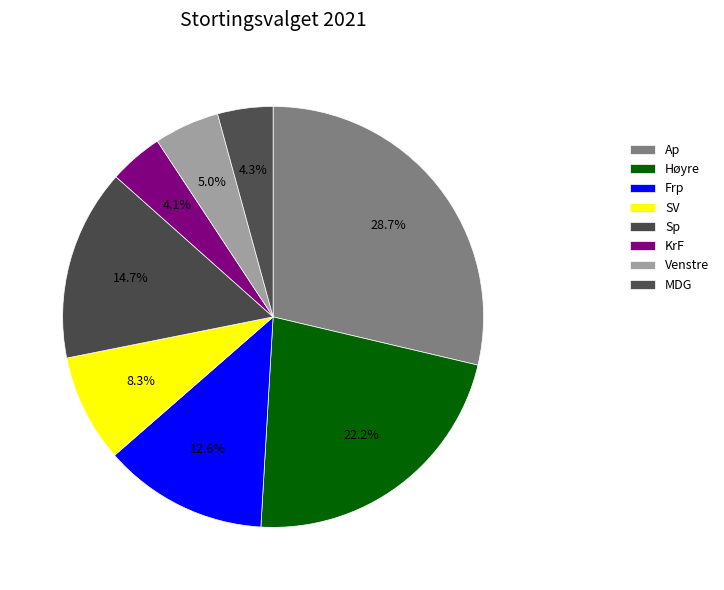

Count the number of slices in the pie.

8